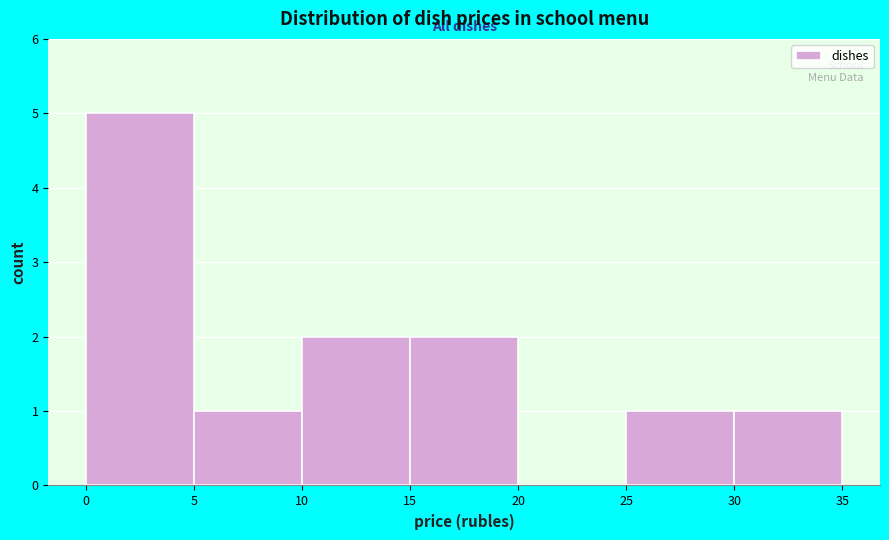

Which range on the x-axis has the tallest bar?

0 to 5